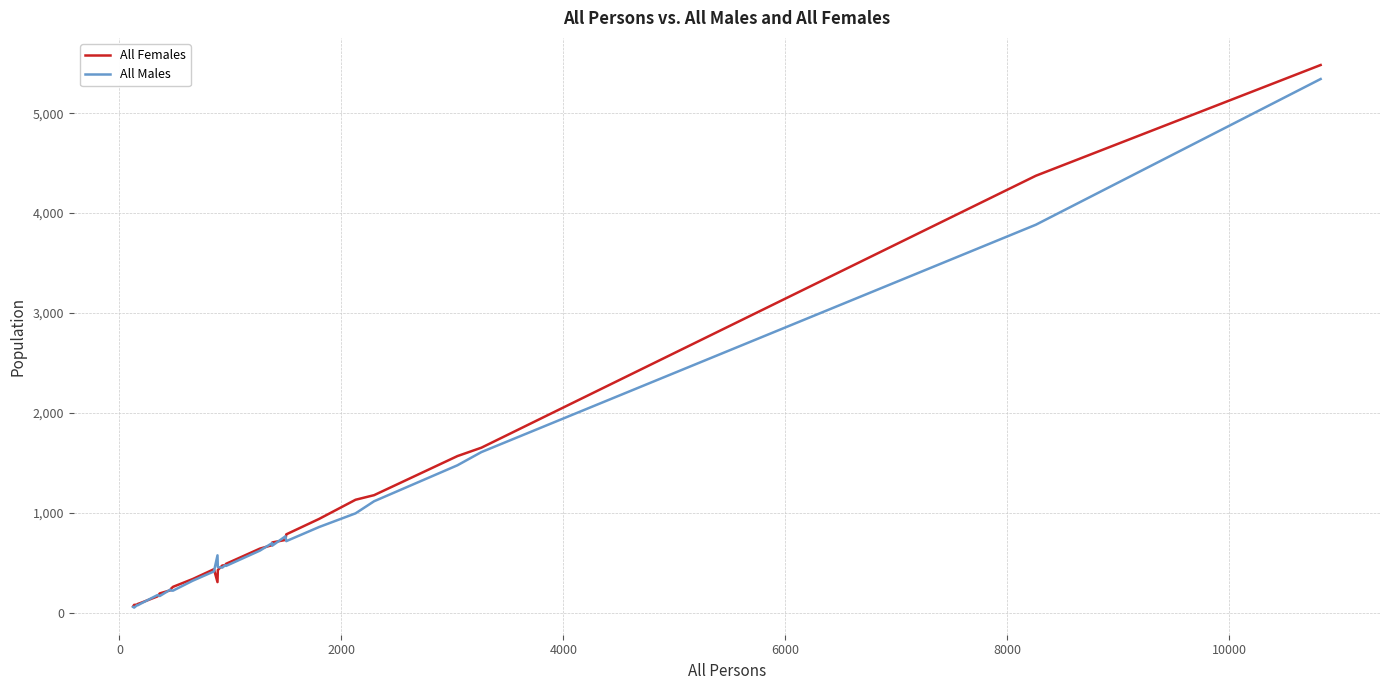

Which series has the widest spread of values?

All Females